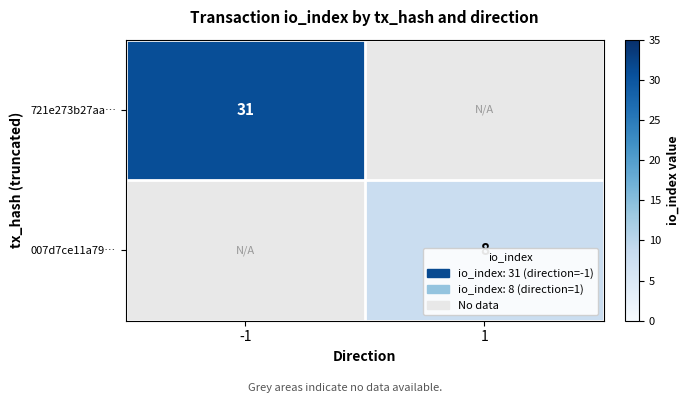

How many series are shown in this chart?

2